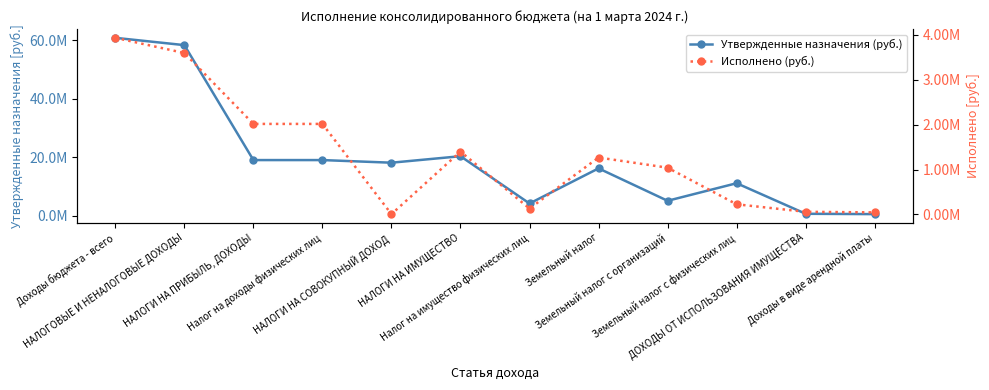

True or false: Утвержденные назначения (руб.) and Исполнено (руб.) intersect in this chart.

False